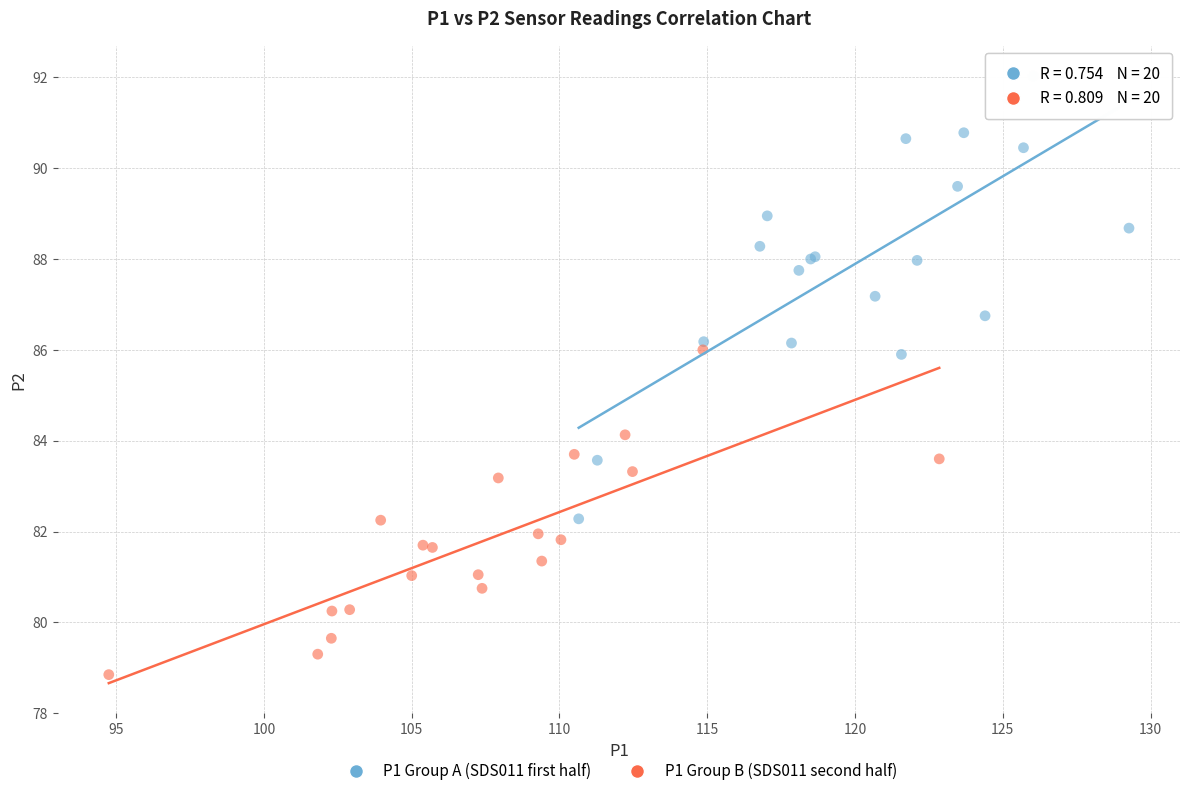

Which series contains the highest Y value?

P1 Group A (SDS011 first half)